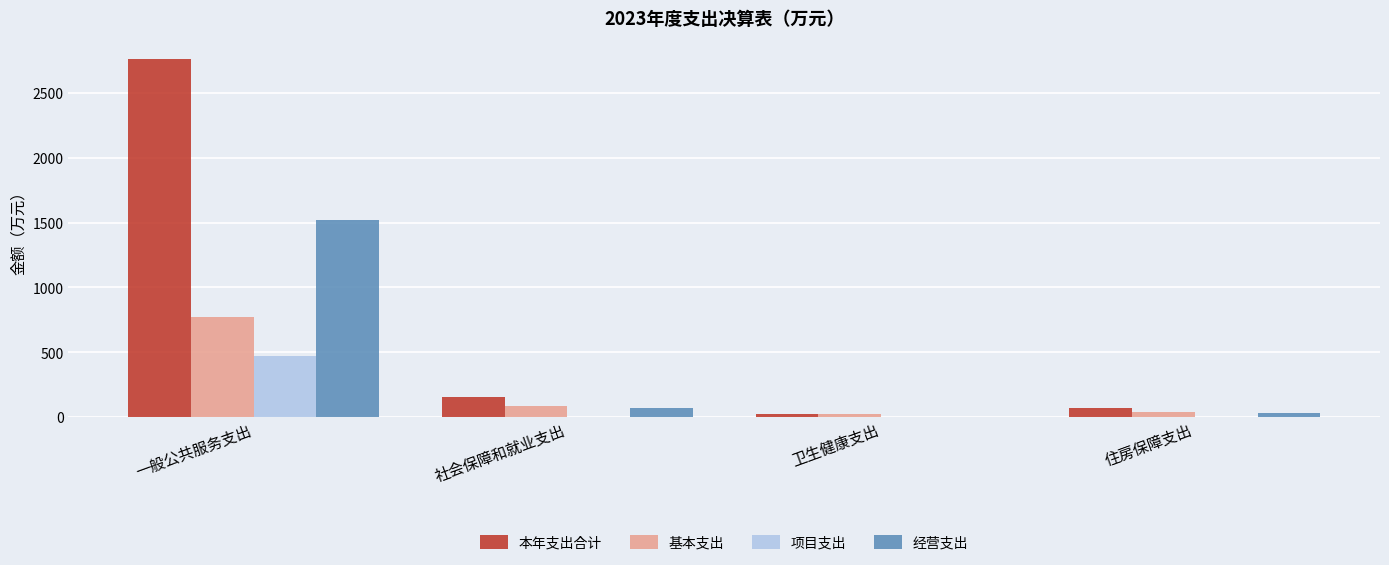

Count the number of categories in the chart.

4